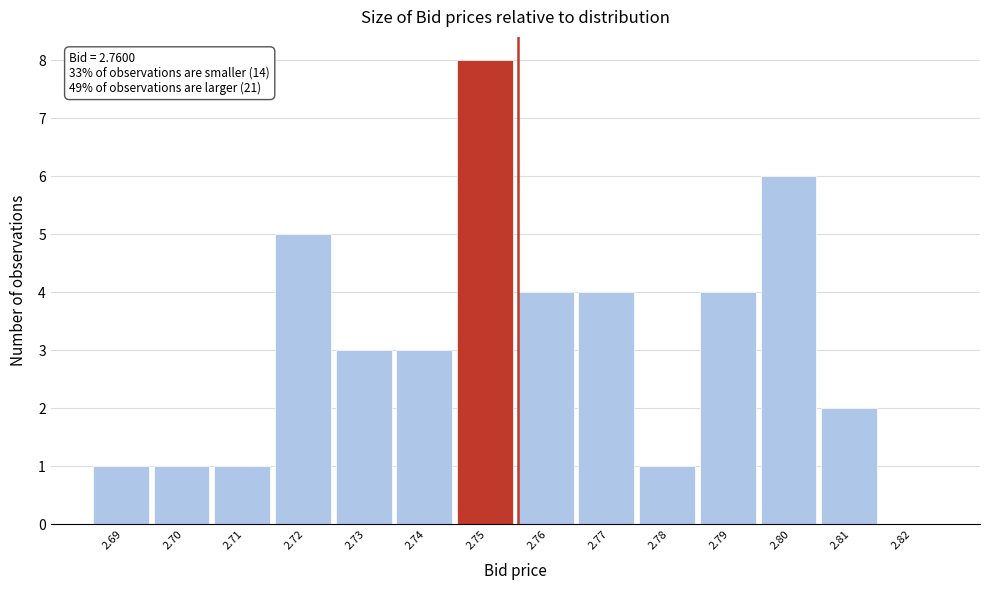

Reading left to right, extract all data points from this chart.

2.69=1	2.70=1	2.71=1	2.72=5	2.73=3	2.74=3	2.75=8	2.76=4	2.77=4	2.78=1	2.79=4	2.80=6	2.81=2	2.82=0